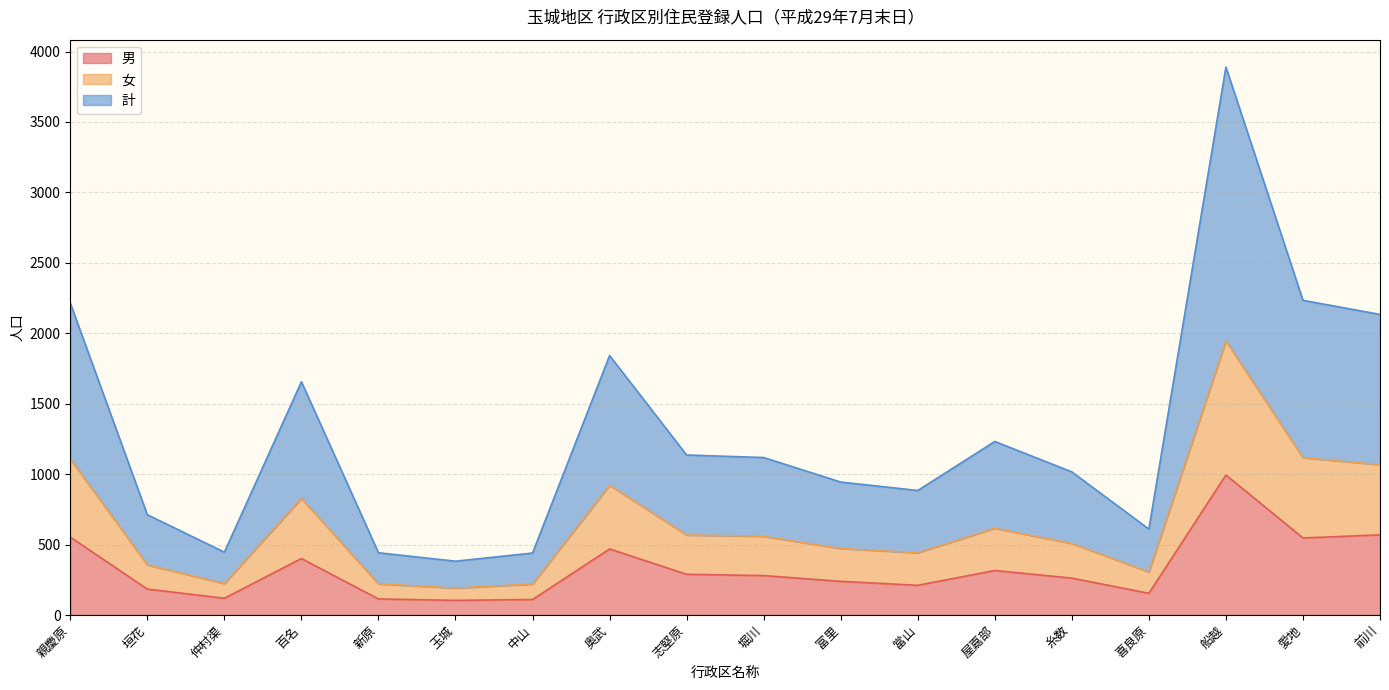

Where does the 女 series first go above 559?

親慶原